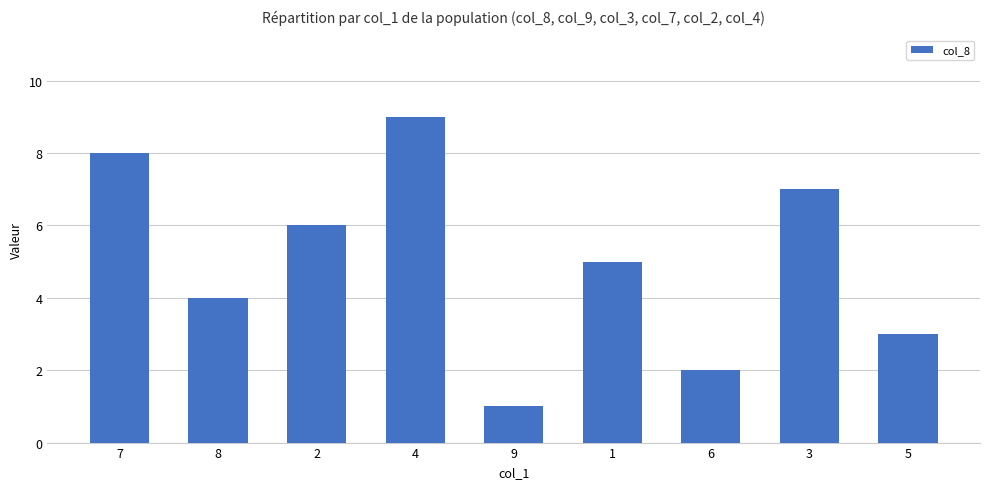

List the labels in order of value, smallest first.

9, 6, 5, 8, 1, 2, 3, 7, 4